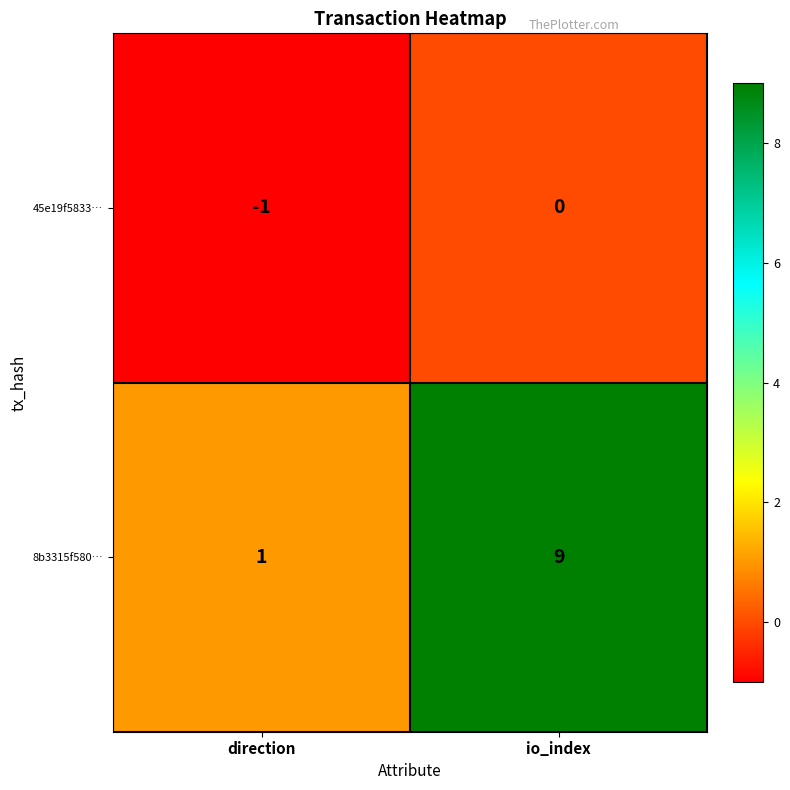

True or false: 45e19f5833… has a value of -1 at direction.

True